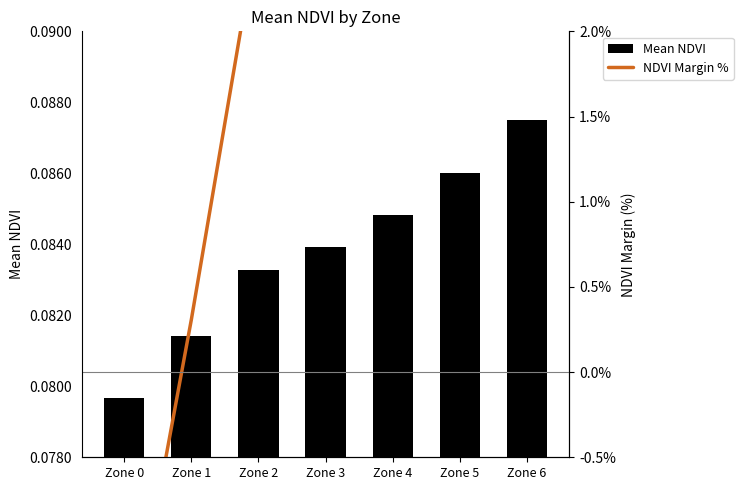

The value of NDVI Margin % at Zone 1 is 0.3. True or false?

True